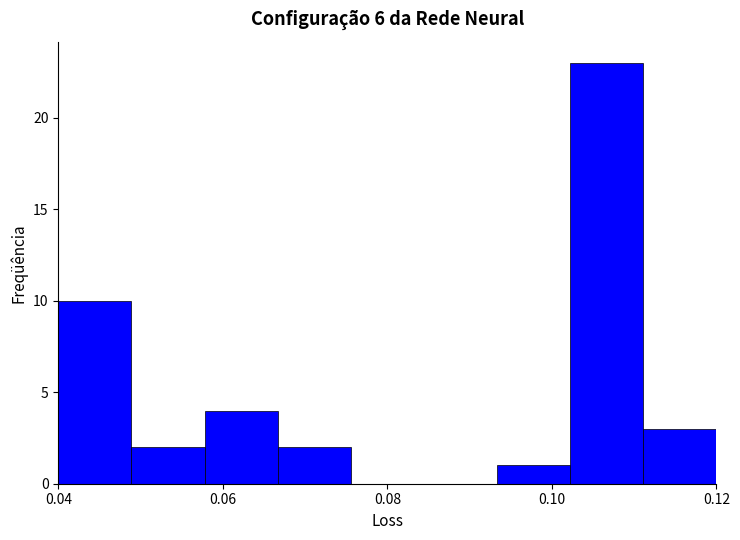

Which range on the x-axis has the tallest bar?

0.102 to 0.112